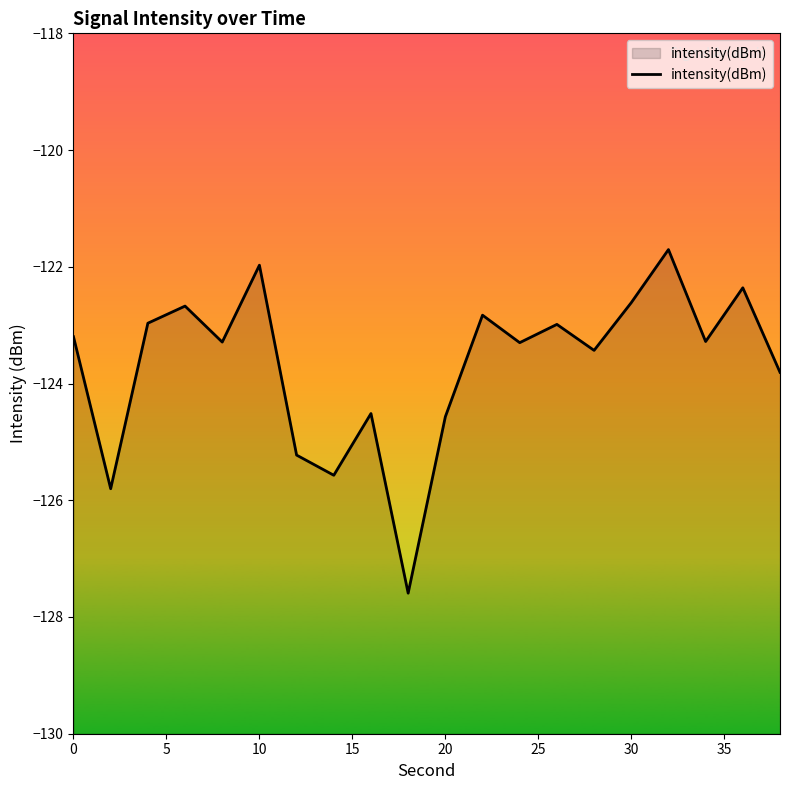

True or false: the data shows -122.6 at 30.

True